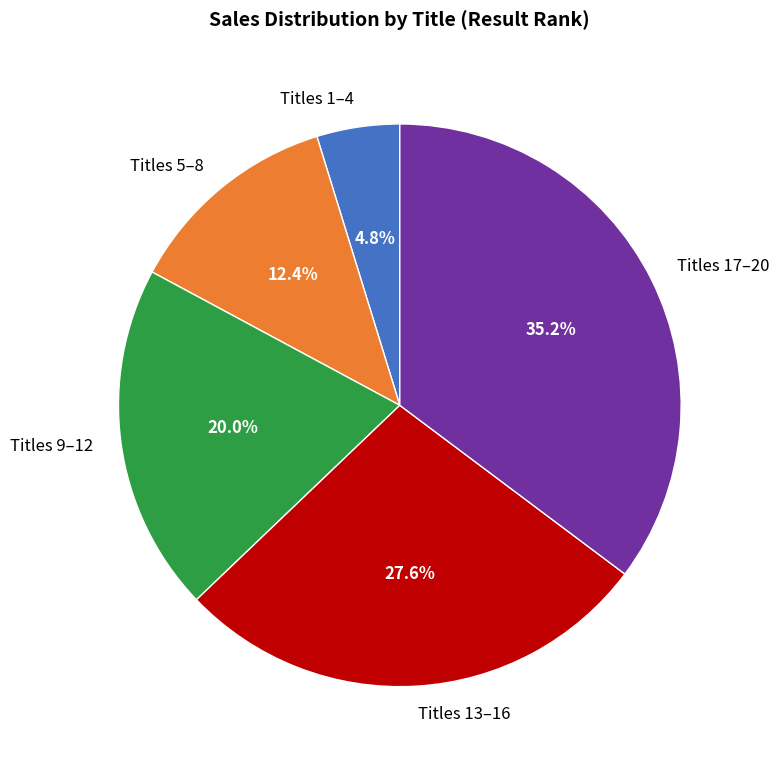

Between Titles 13–16 and Titles 1–4, which is larger?

Titles 13–16